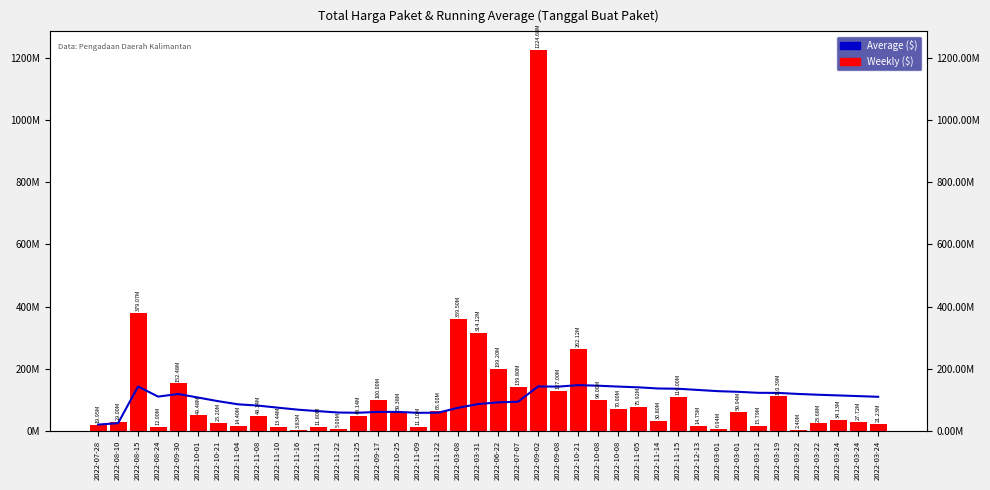

How many values in the Average ($) series are below 110006250?

20